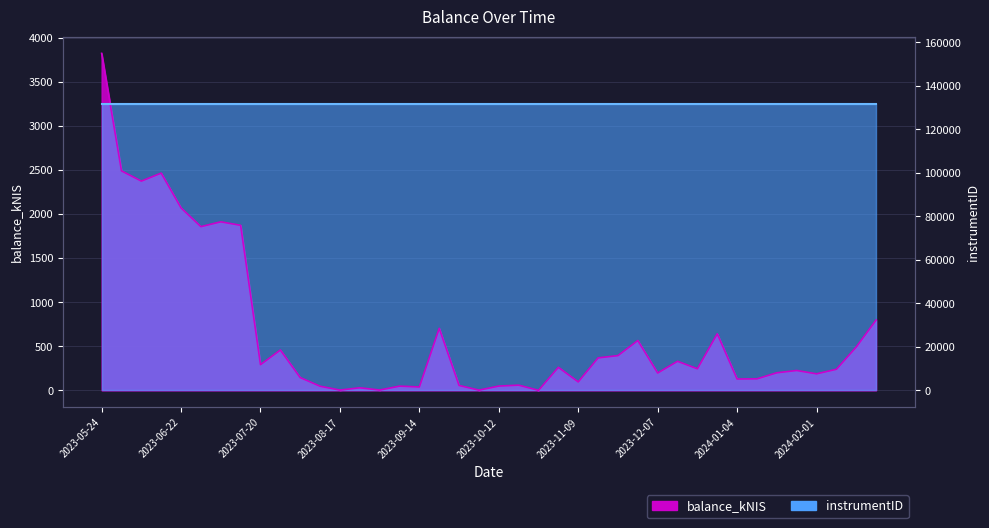

What is the difference between the second highest and minimum values?

2488.4